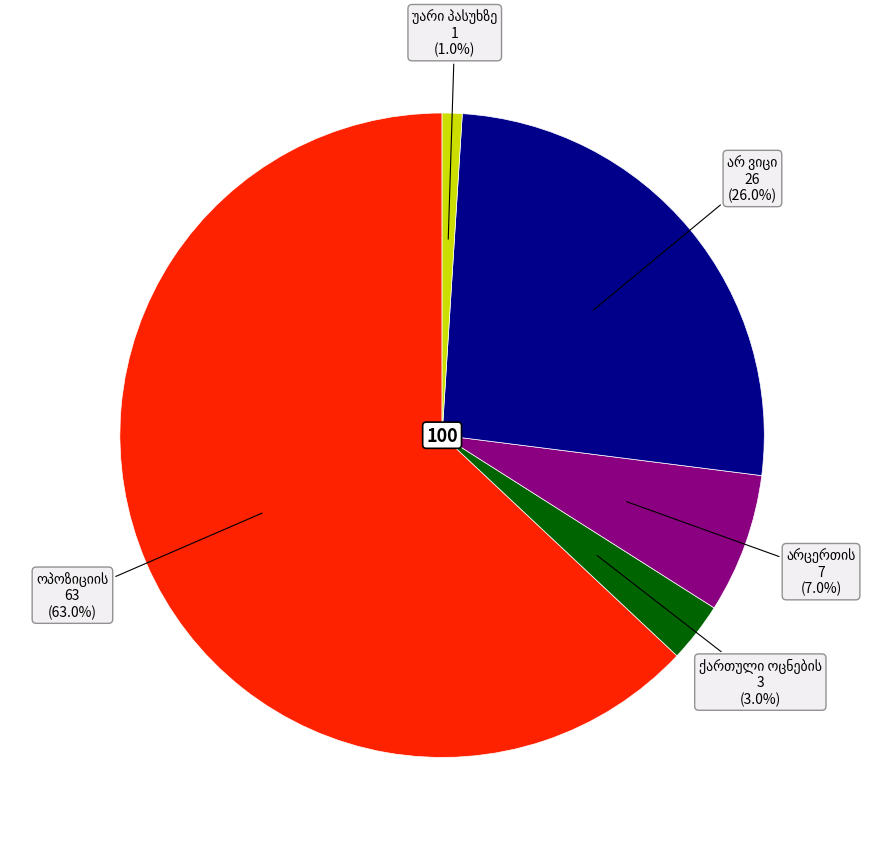

Is there any slice that represents more than half of the pie?

Yes